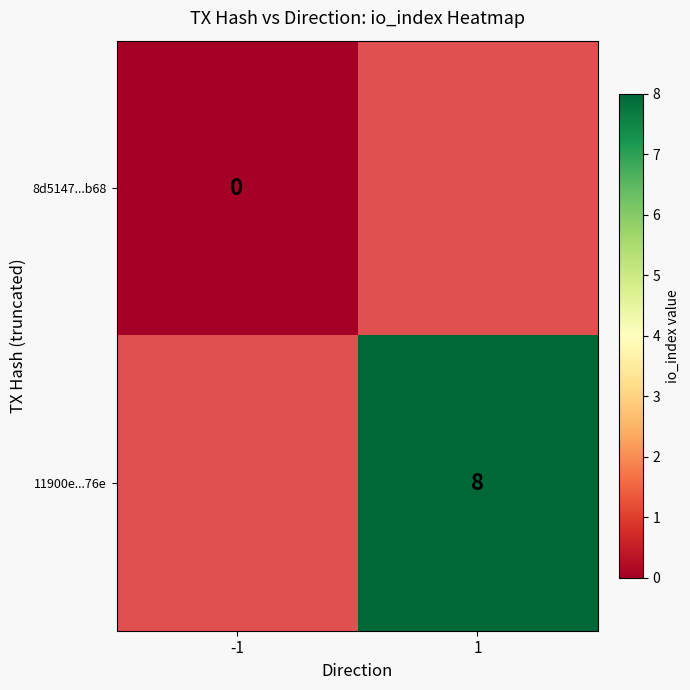

True or false: 11900e...76e has a value of 4 at 1.

False